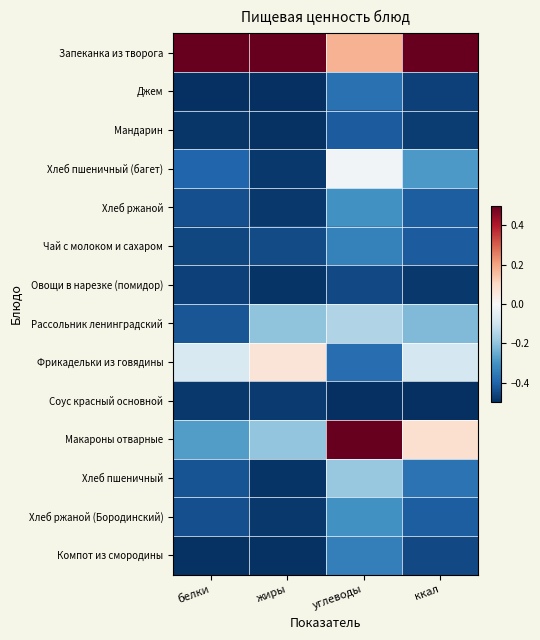

Reading right to left, what are all the values shown in this chart?

Запеканка из творога: ккал=0.5	углеводы=0.2	жиры=0.5	белки=0.5
Джем: ккал=-0.5	углеводы=-0.4	жиры=-0.5	белки=-0.5
Мандарин: ккал=-0.5	углеводы=-0.4	жиры=-0.5	белки=-0.5
Хлеб пшеничный (багет): ккал=-0.3	углеводы=-0.0	жиры=-0.5	белки=-0.4
Хлеб ржаной: ккал=-0.4	углеводы=-0.3	жиры=-0.5	белки=-0.4
Чай с молоком и сахаром: ккал=-0.4	углеводы=-0.3	жиры=-0.4	белки=-0.5
Овощи в нарезке (помидор): ккал=-0.5	углеводы=-0.5	жиры=-0.5	белки=-0.5
Рассольник ленинградский: ккал=-0.2	углеводы=-0.1	жиры=-0.2	белки=-0.4
Фрикадельки из говядины: ккал=-0.1	углеводы=-0.4	жиры=0.1	белки=-0.1
Соус красный основной: ккал=-0.5	углеводы=-0.5	жиры=-0.5	белки=-0.5
Макароны отварные: ккал=0.1	углеводы=0.5	жиры=-0.2	белки=-0.3
Хлеб пшеничный: ккал=-0.4	углеводы=-0.2	жиры=-0.5	белки=-0.4
Хлеб ржаной (Бородинский): ккал=-0.4	углеводы=-0.3	жиры=-0.5	белки=-0.4
Компот из смородины: ккал=-0.5	углеводы=-0.3	жиры=-0.5	белки=-0.5